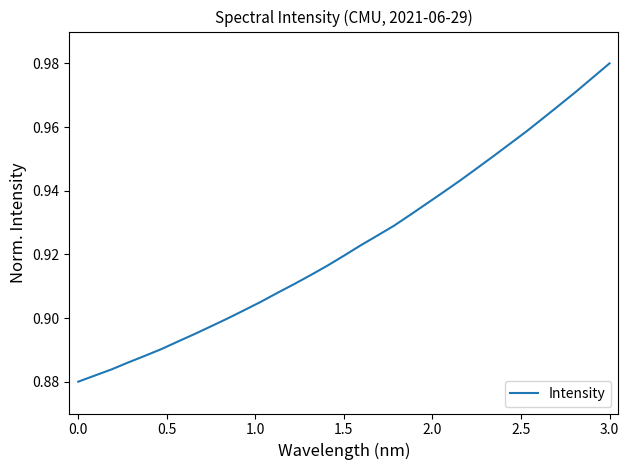

Is this an area chart (filled region under the line)?

No